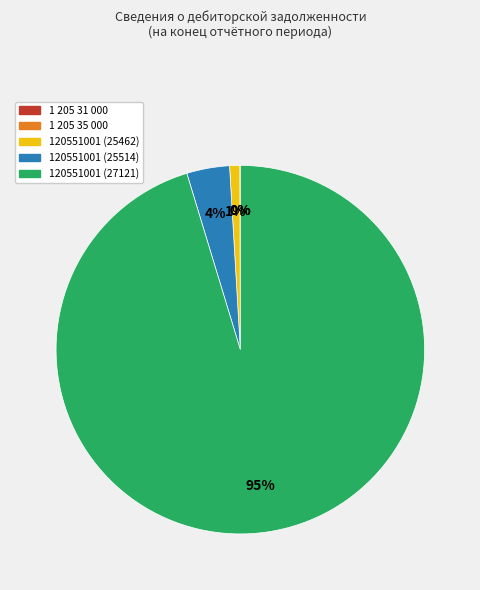

To the nearest percent, what portion does 120551001 (25462) represent?

1%